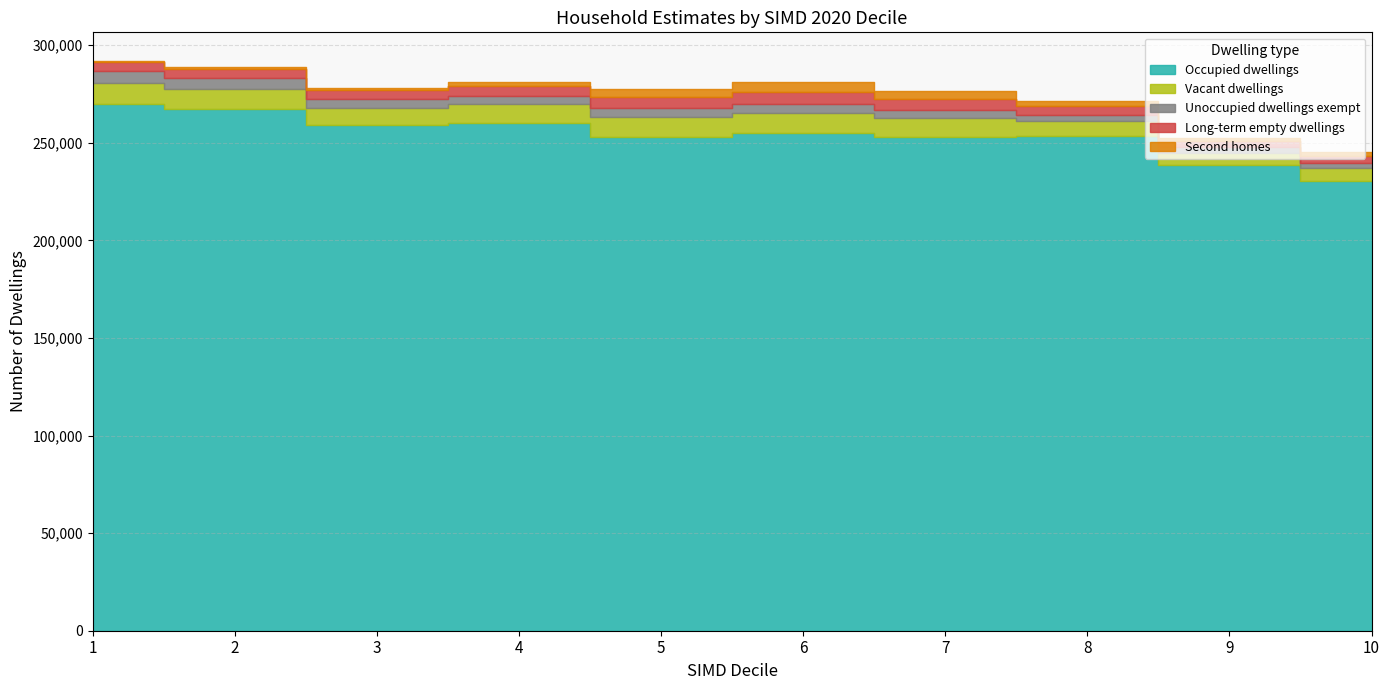

What is the sum of the Vacant dwellings values at 5 and 4?

19682